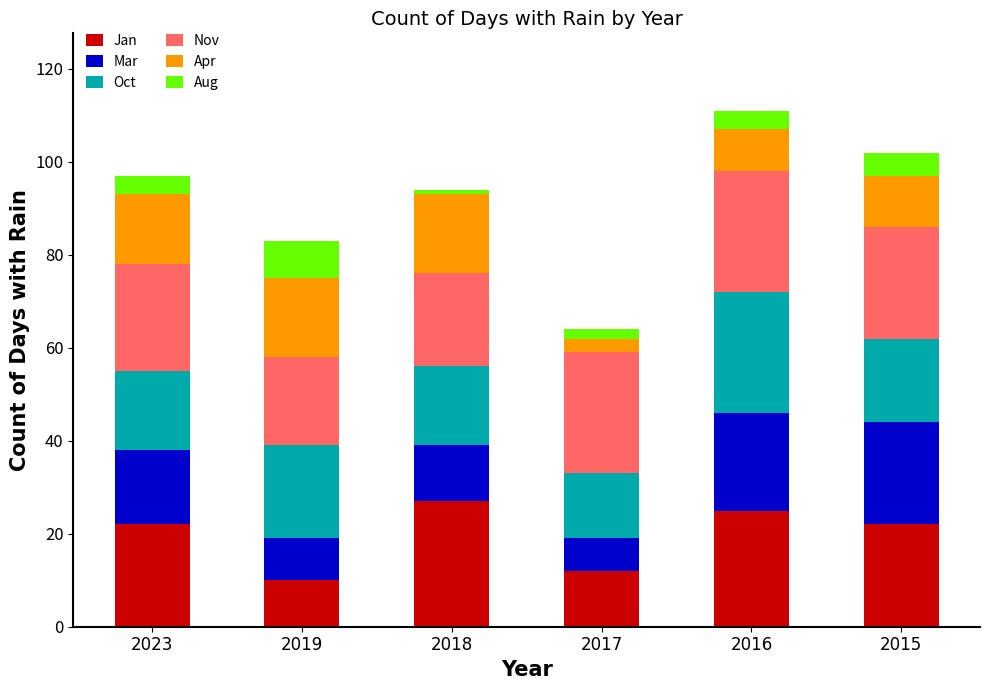

What is the highest value of the Jan series?

27